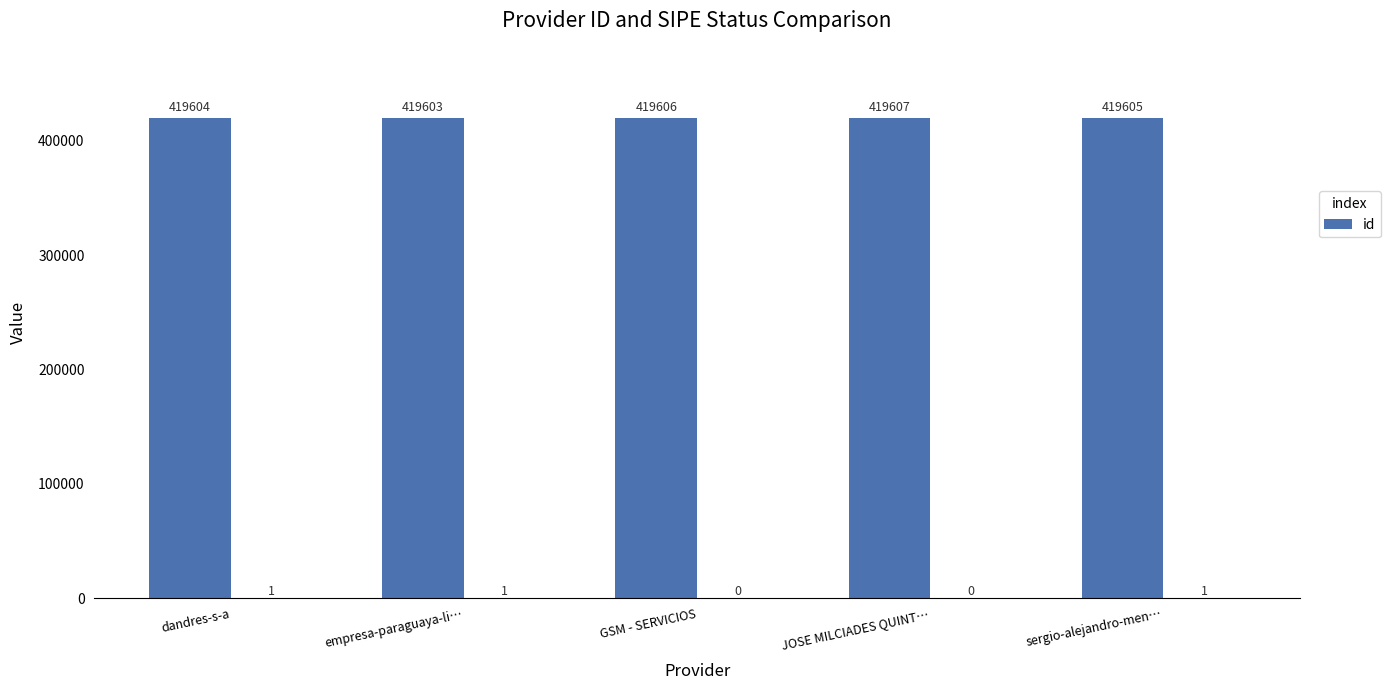

Where is the data nearest to the value 419605?

sergio-alejandro-men…